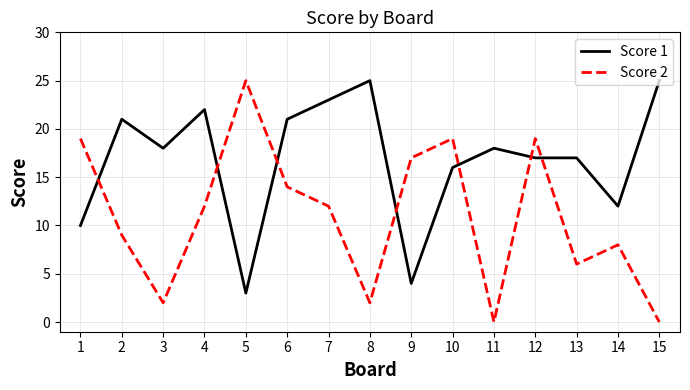

Reading left to right, list all the values displayed in this chart.

Score 1: 10	21	18	22	3	21	23	25	4	16	18	17	17	12	25
Score 2: 19	9	2	12	25	14	12	2	17	19	0	19	6	8	0